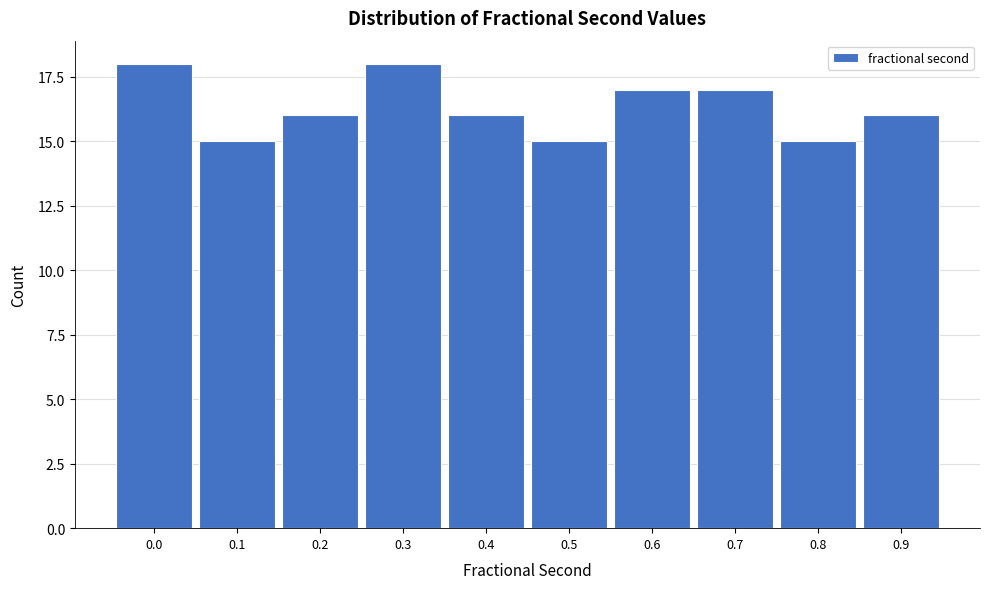

Reading right to left, extract all data points from this chart.

16	15	17	17	15	16	18	16	15	18